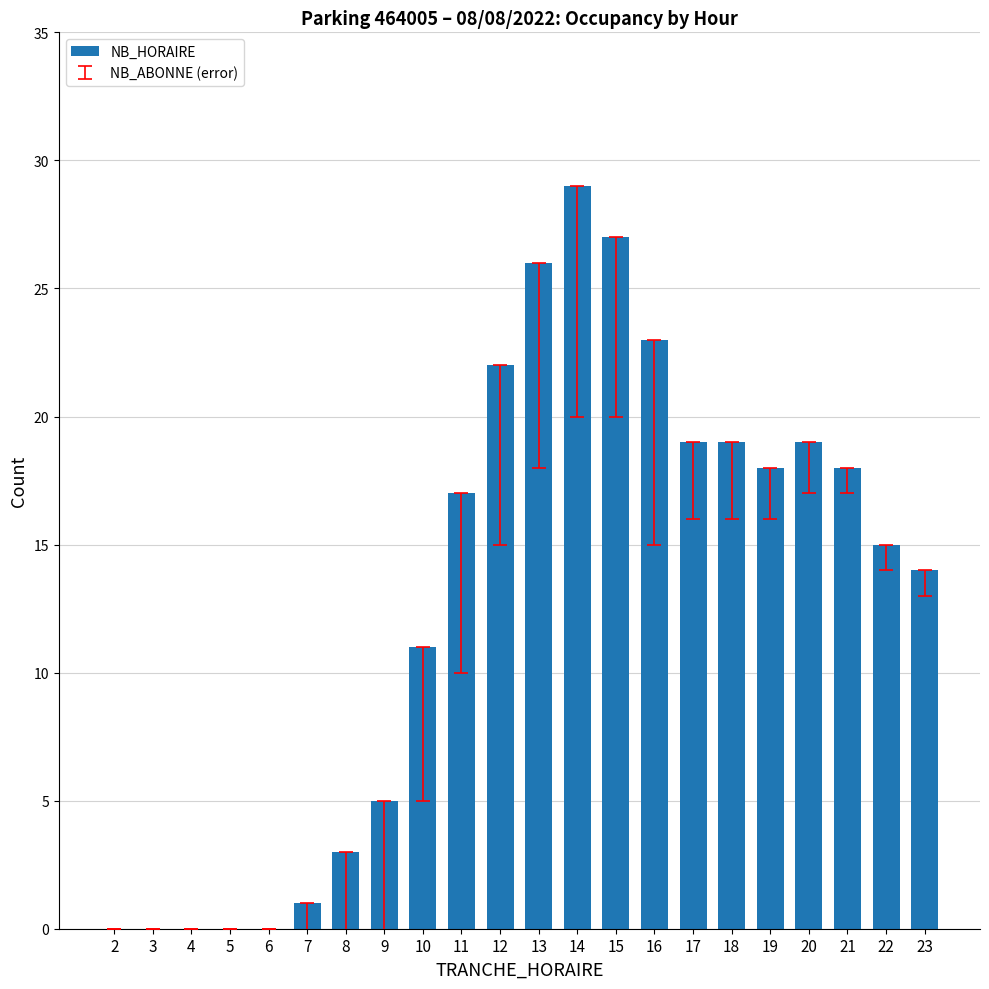

Between 13 and 12, which is larger?

13